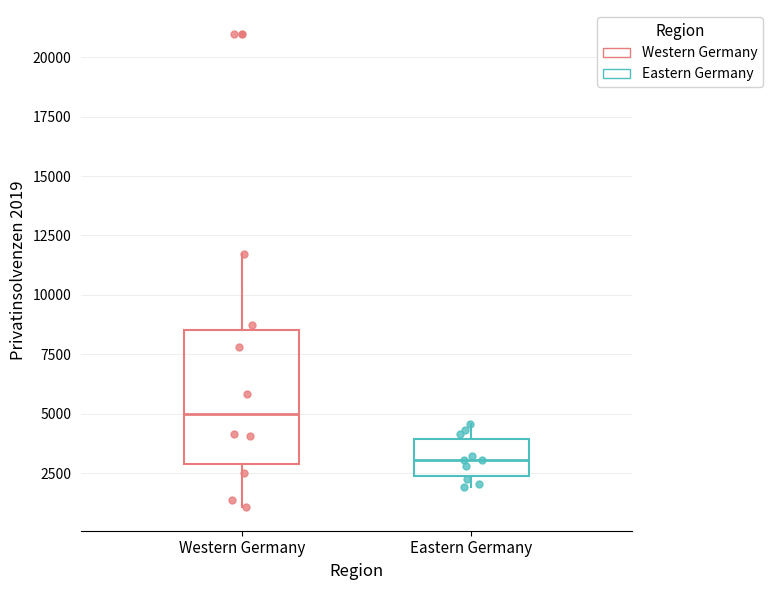

Which box is the tallest, from its lower edge to its upper edge?

Western Germany